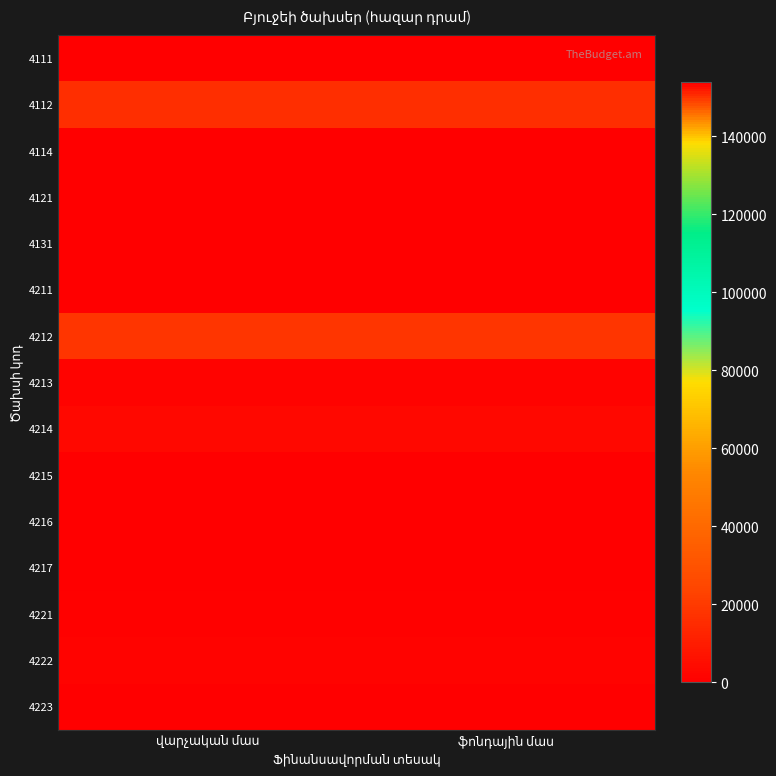

Is it true that 4221 equals 1537.0 at վարչական մաս?

False